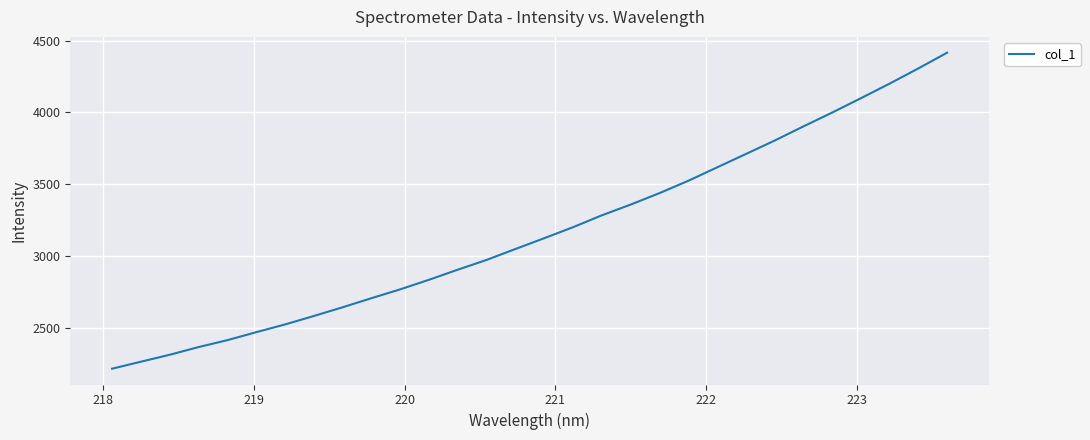

What is the sum of all values?

95060.2